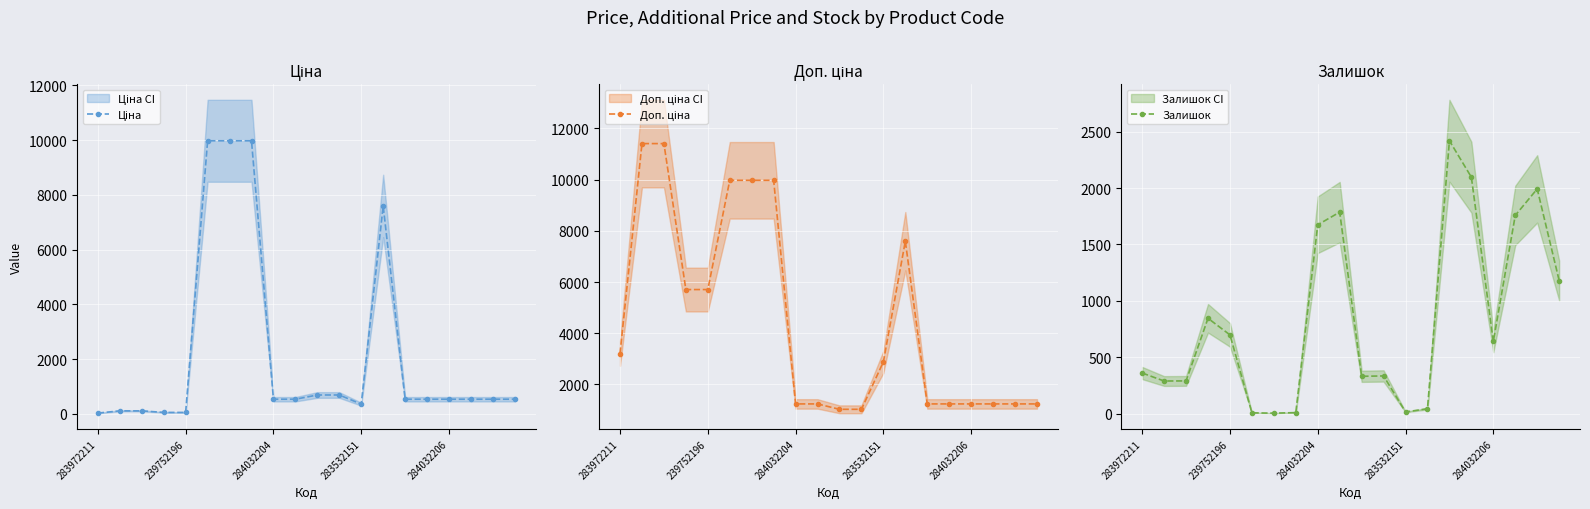

Is this an area chart (filled region under the line)?

No